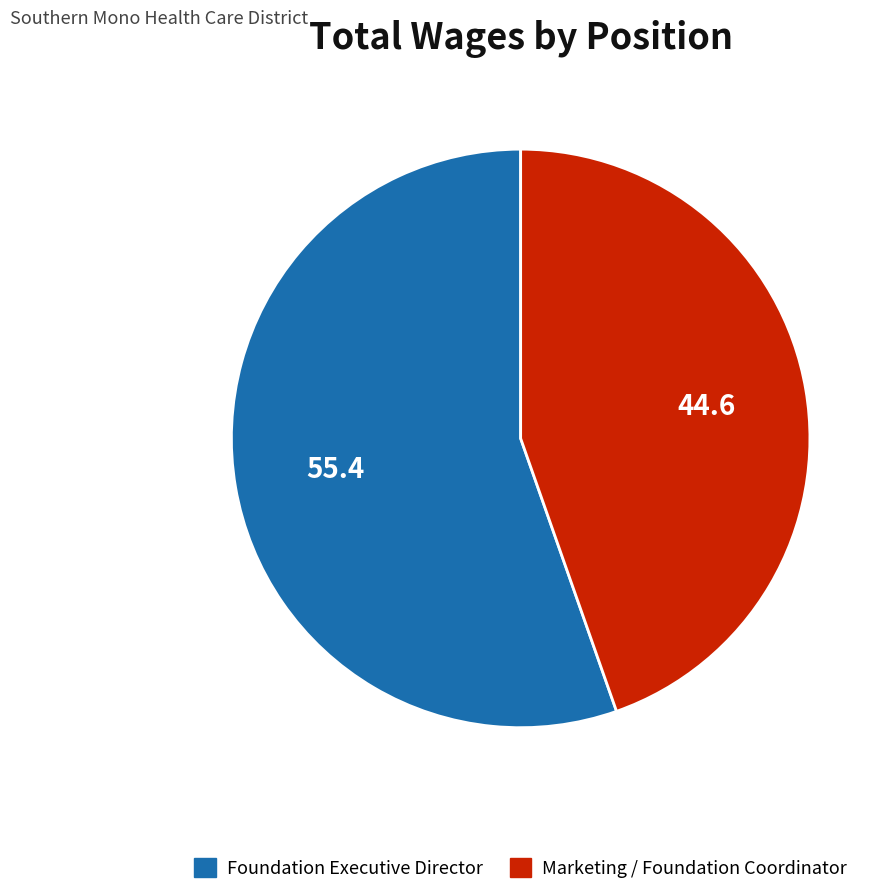

Which category accounts for the majority?

Foundation Executive Director